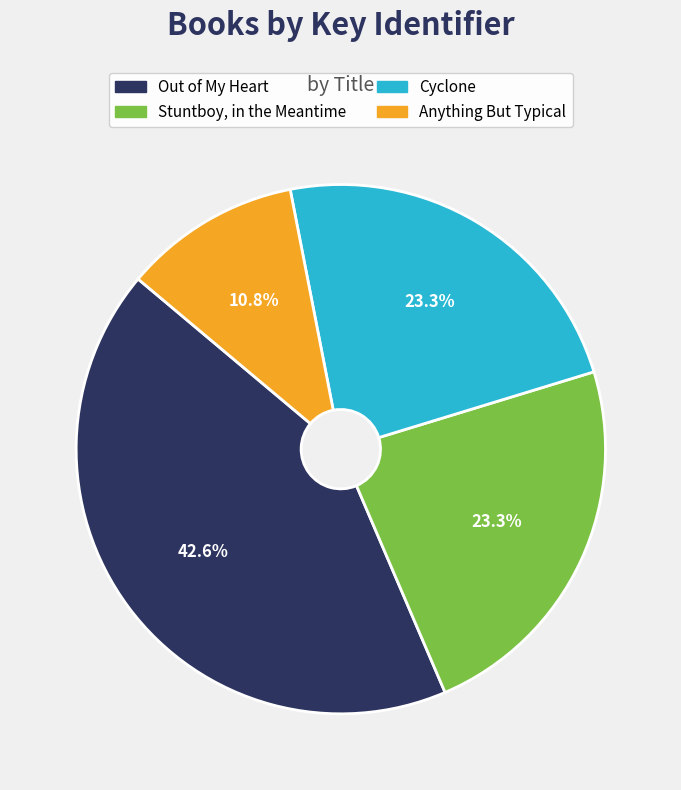

To the nearest percent, what portion does Out of My Heart represent?

43%